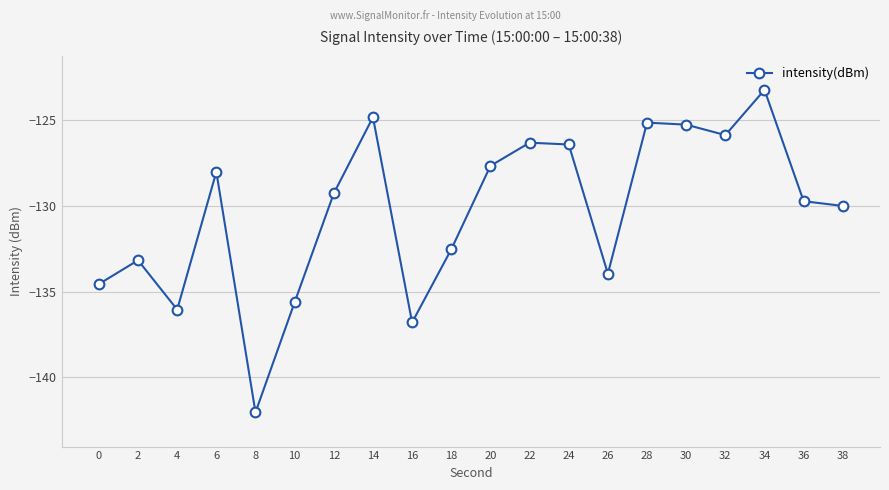

Where is the first local maximum?

2